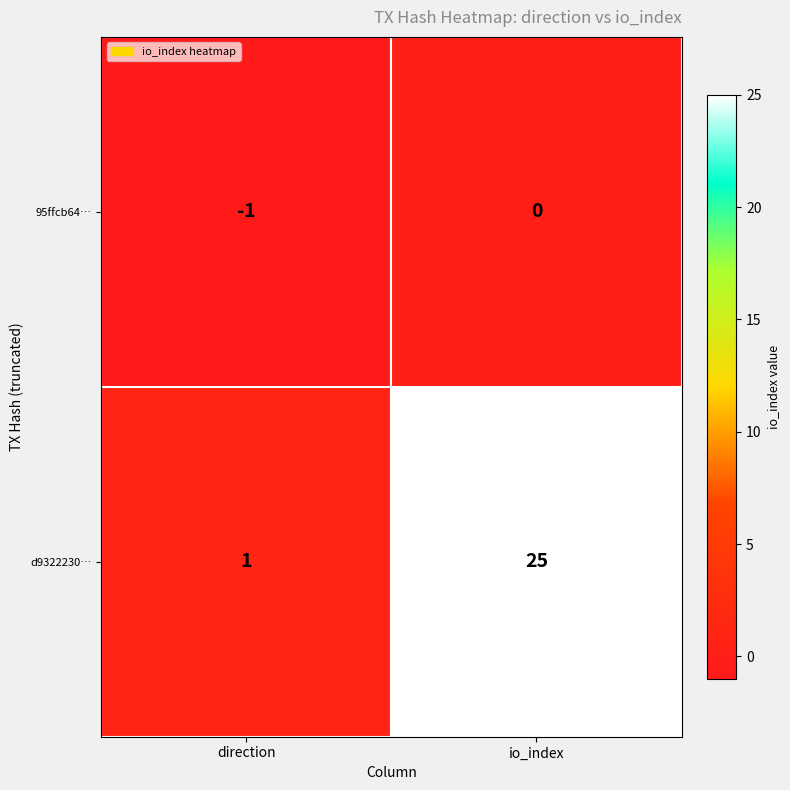

How many series are shown in this chart?

2